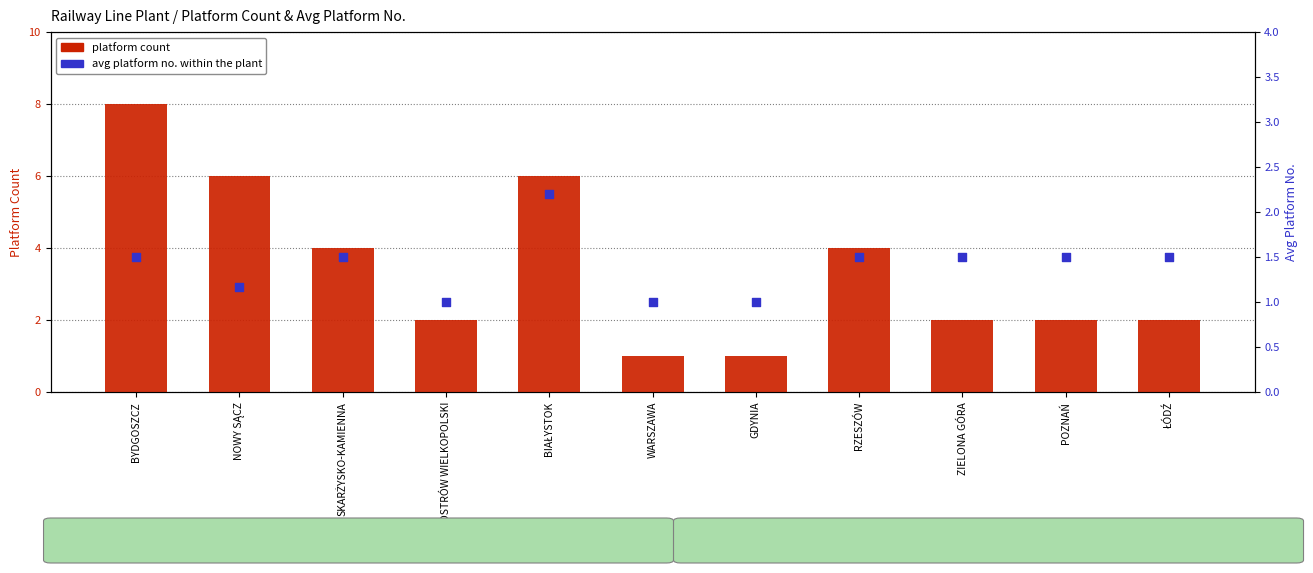

Is the value of platform count at POZNAŃ greater than the value of avg platform no. within the plant at ZIELONA GÓRA?

Yes